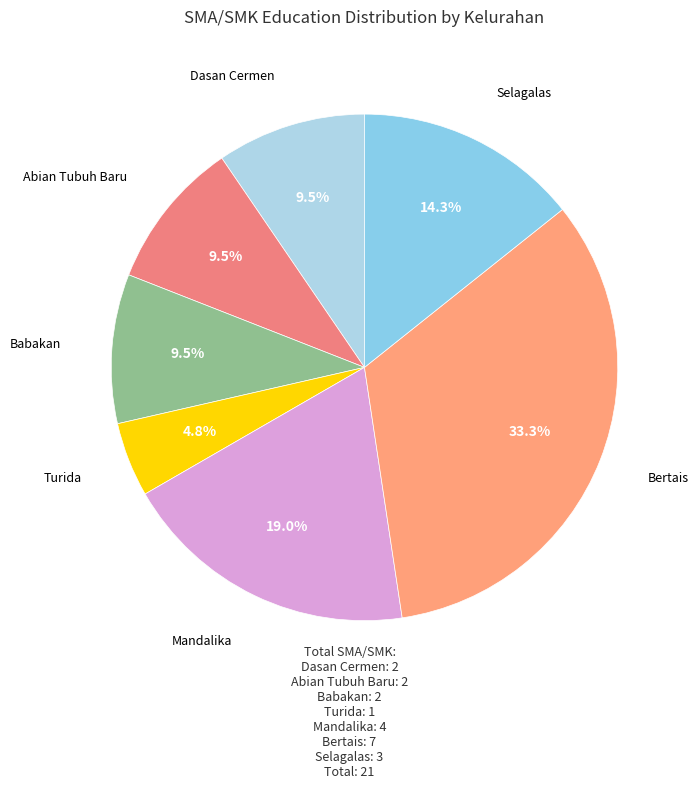

What percentage is the Mandalika slice, to the nearest percent?

19%